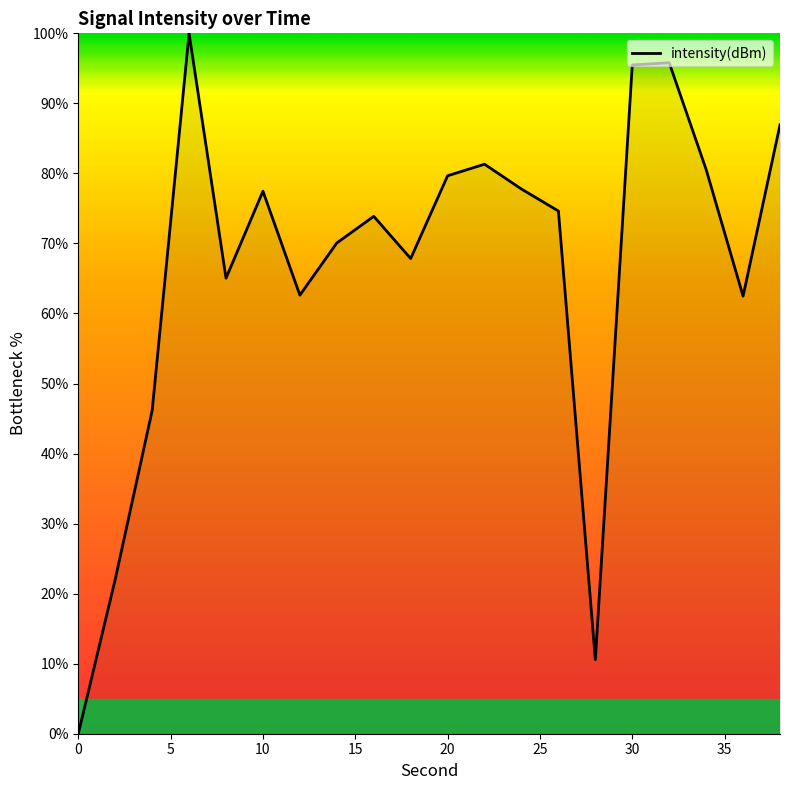

What is the difference between the maximum and minimum values?

100.0